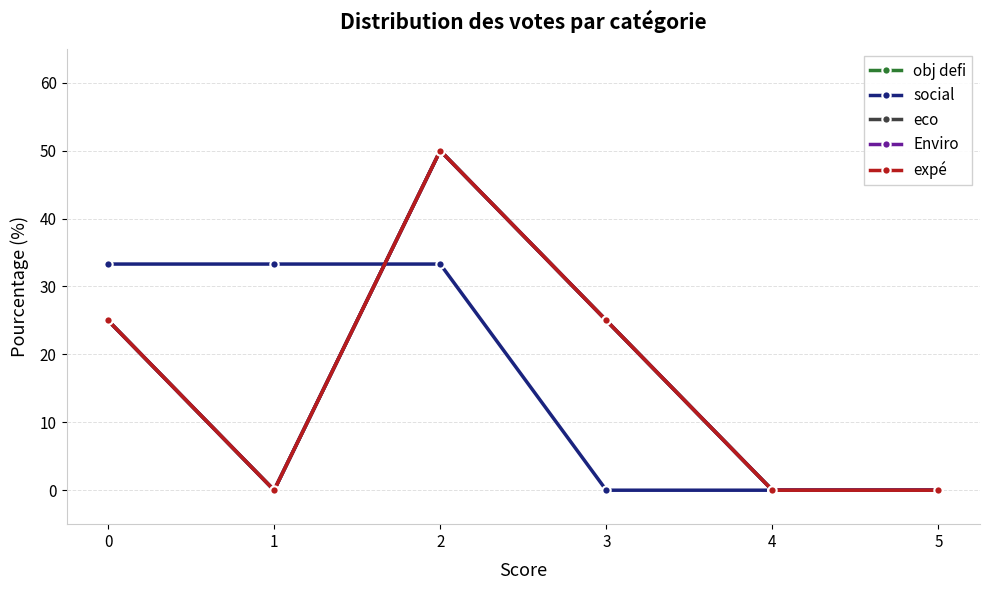

At which category does Enviro reach its first local peak?

2